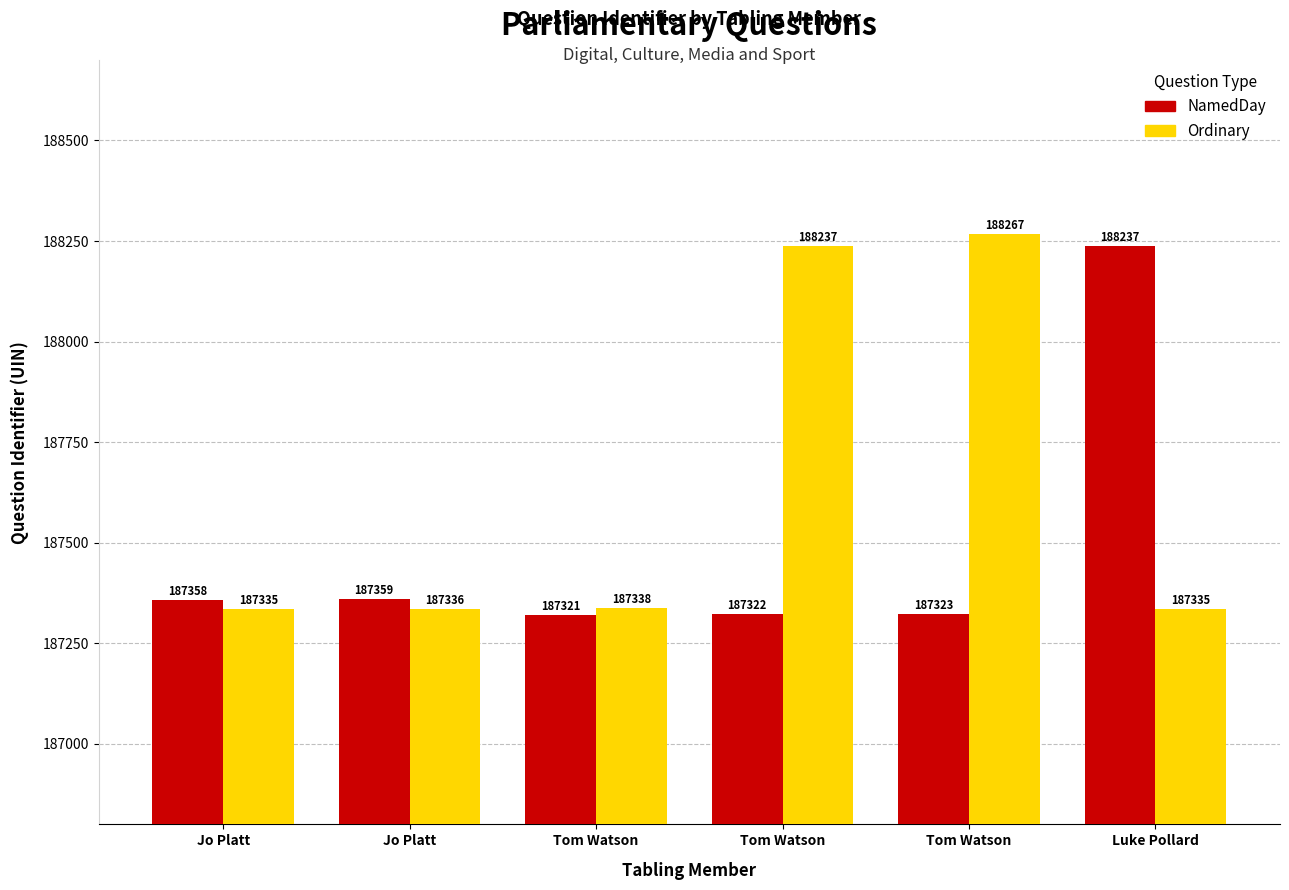

Count the number of data series in this chart.

2